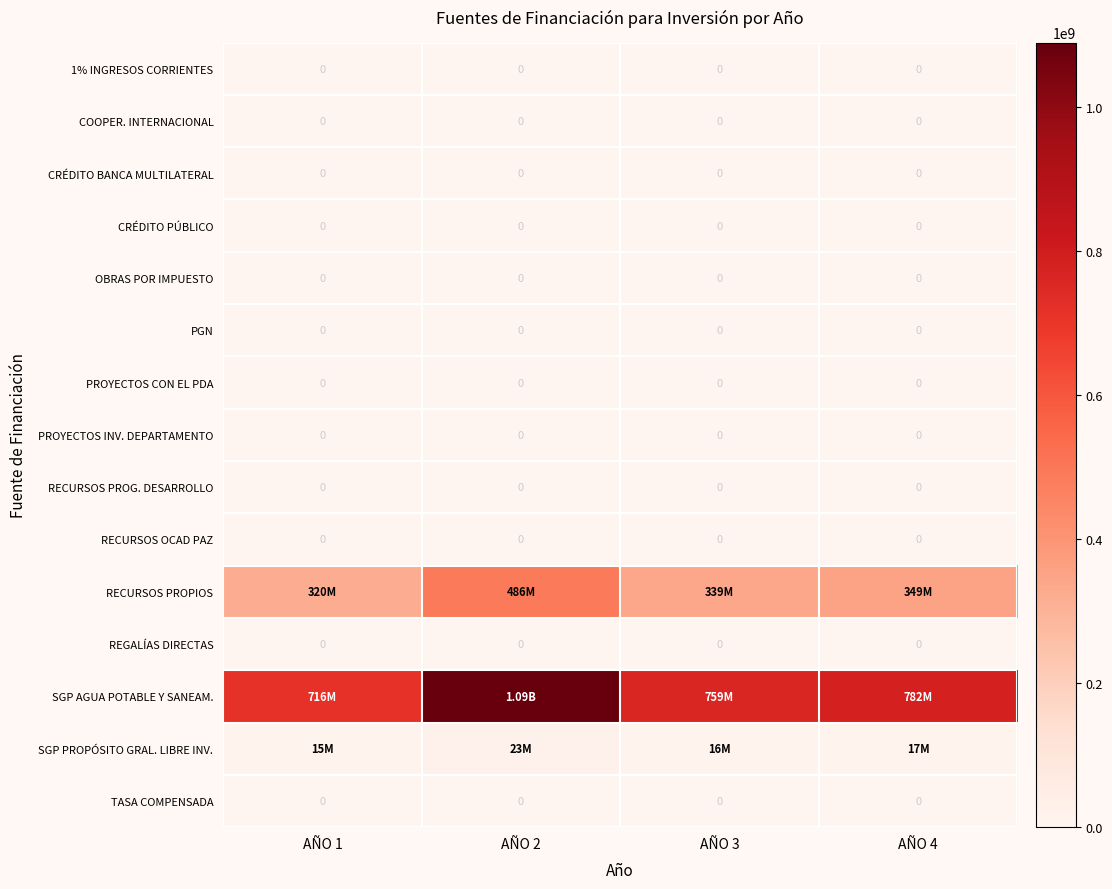

At which label does COOPER. INTERNACIONAL reach its minimum?

AÑO 1